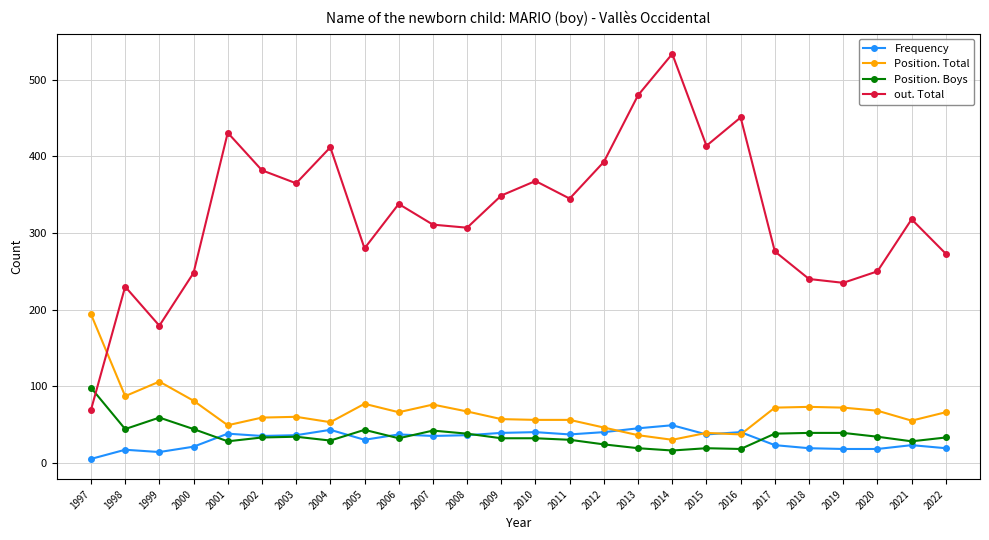

True or false: Frequency has more than 1 points higher than both neighbors.

True